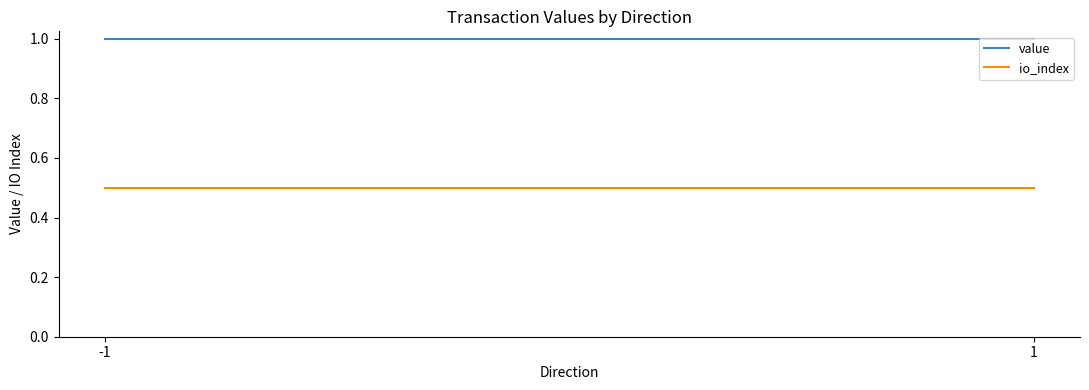

The value of io_index at 1 is 0.8. True or false?

False